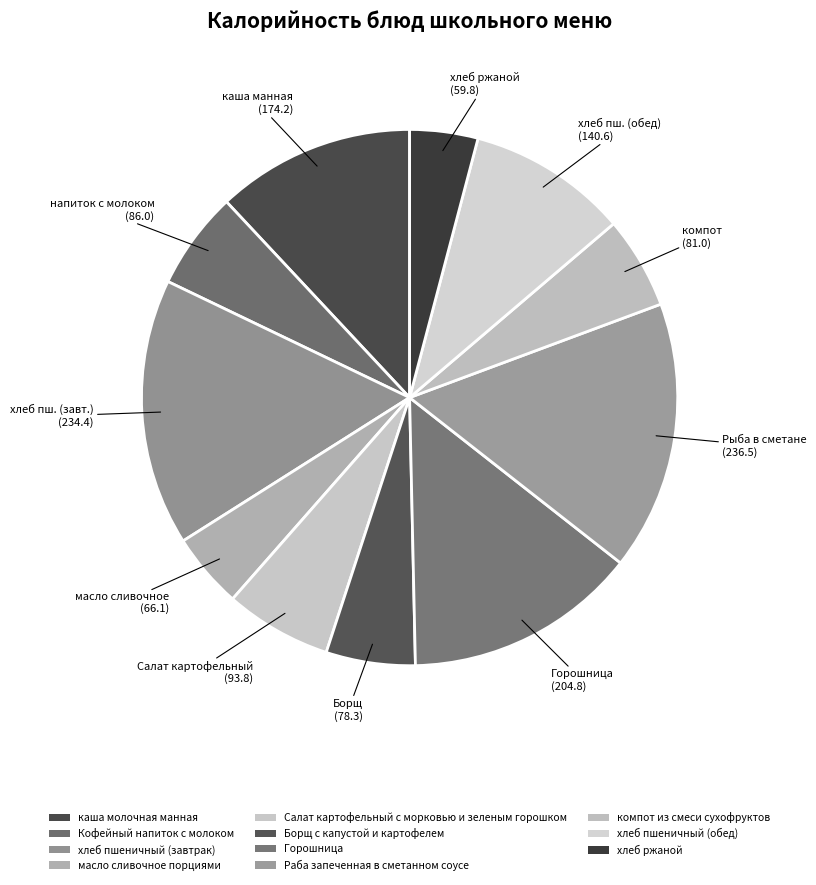

How many segments does this pie chart have?

11